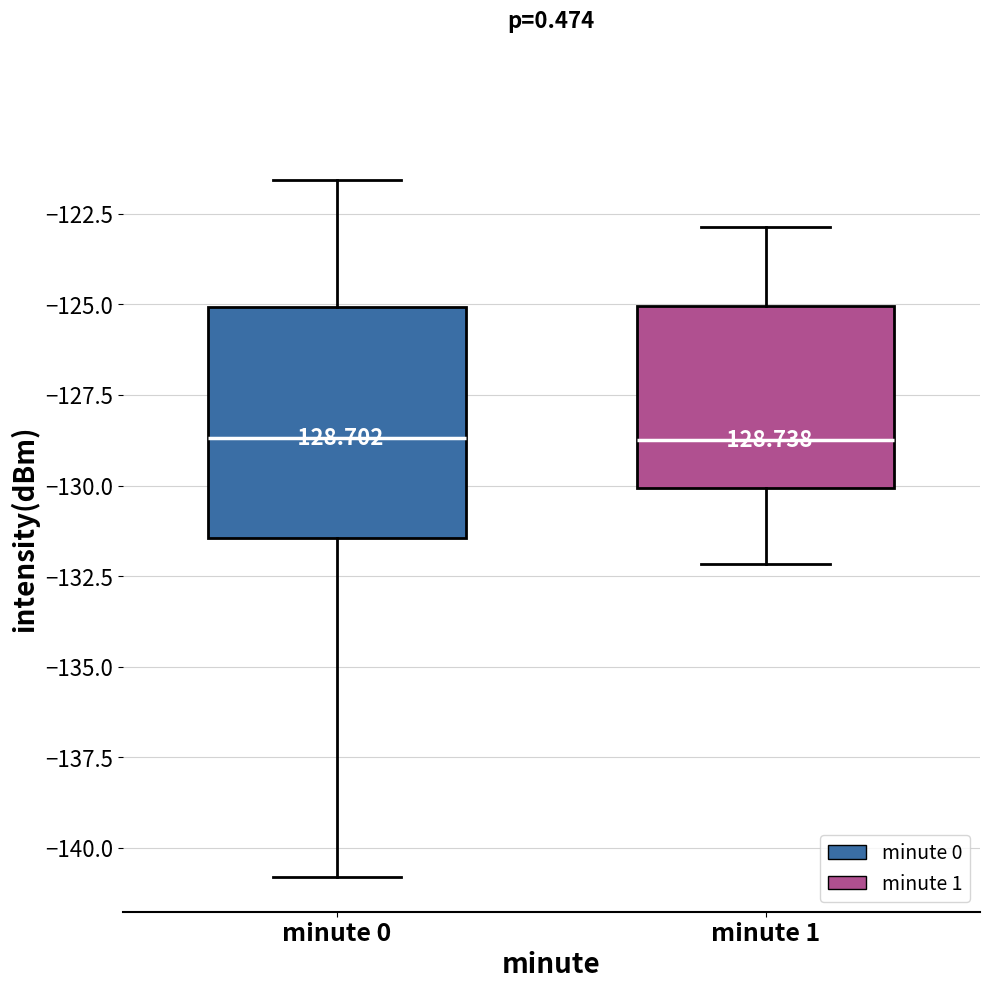

Comparing the boxes themselves (not the whiskers), which one is the tallest?

minute 0